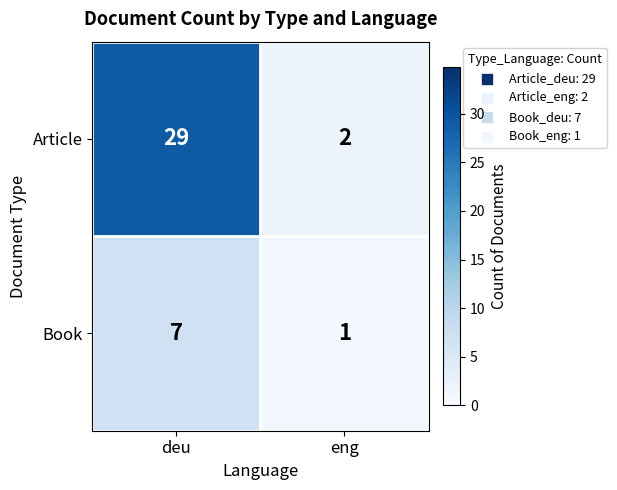

What is the sum of all Book values?

8